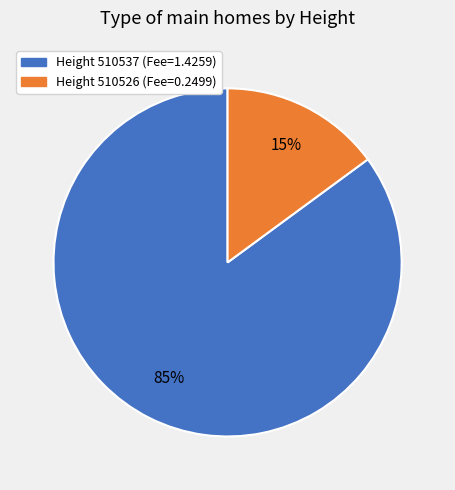

Does any single category account for the majority?

Yes